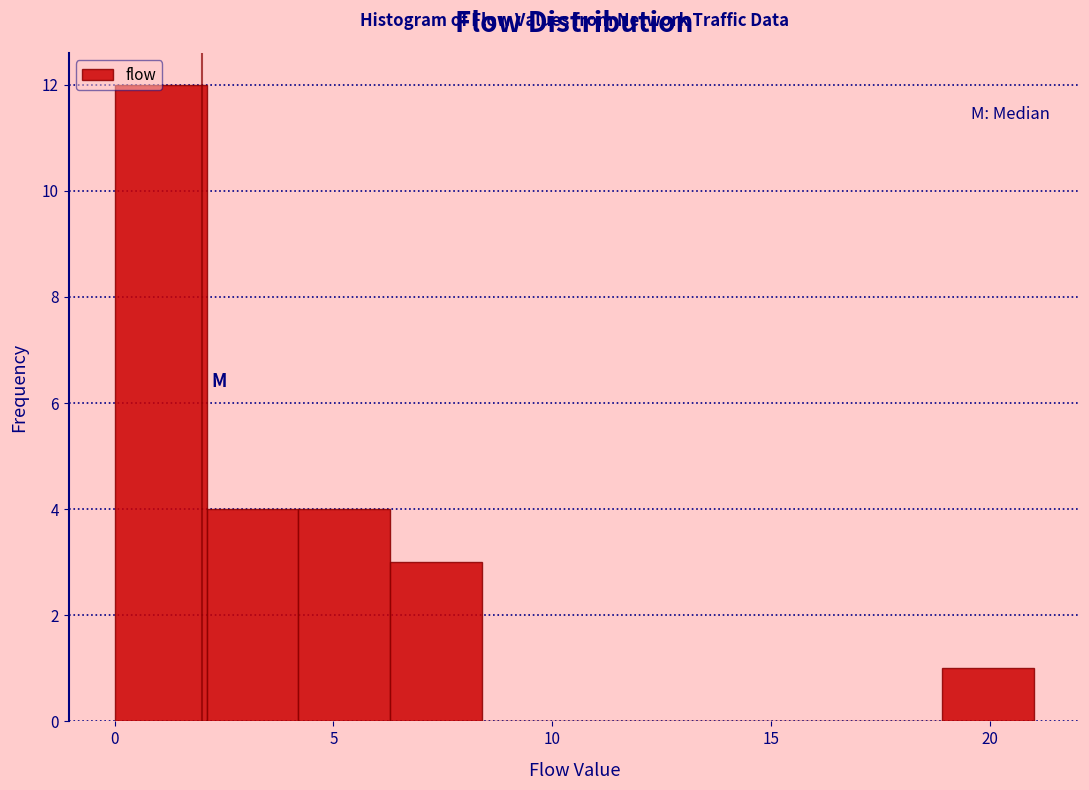

Which range on the x-axis has the tallest bar?

0.0 to 2.1